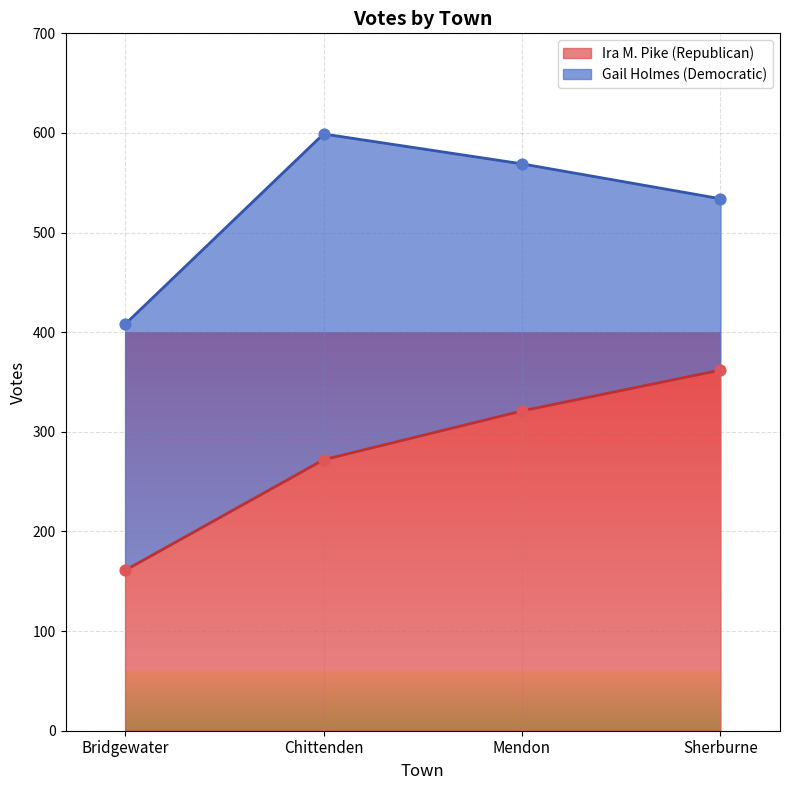

Which has a higher value, Sherburne or Mendon?

Sherburne